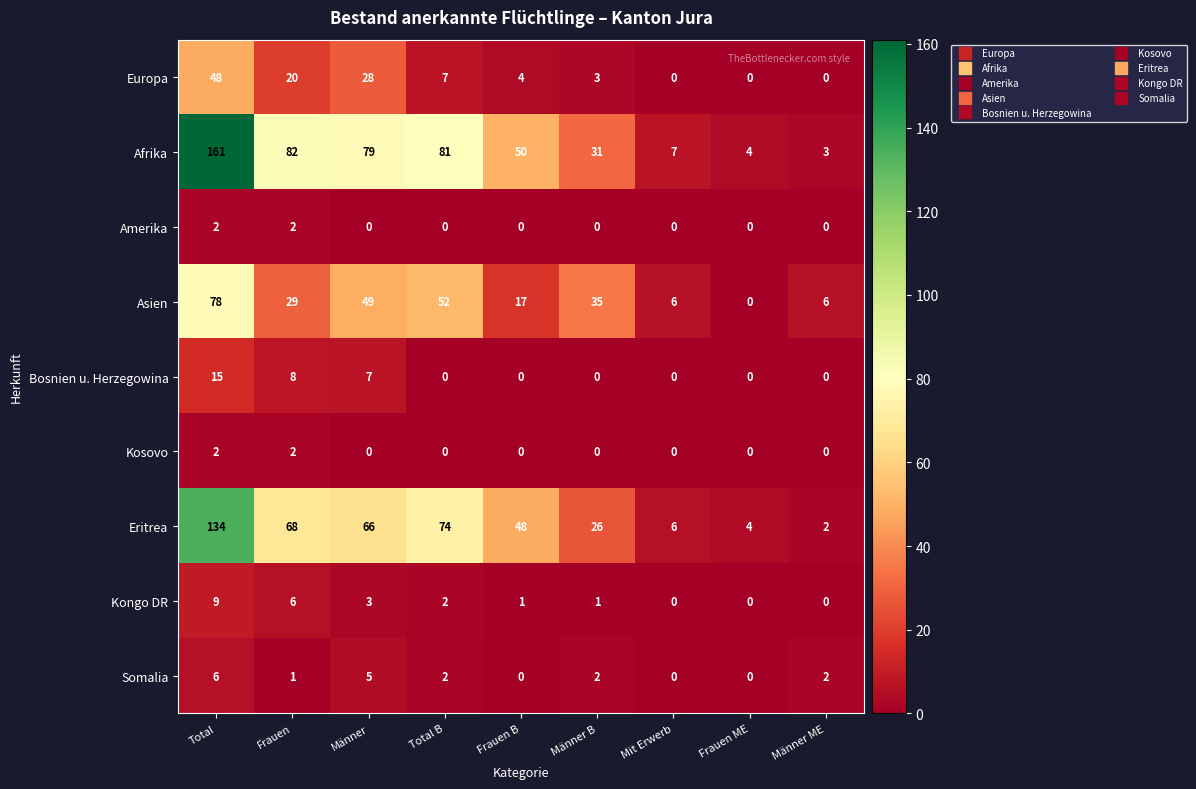

Is it true that Bosnien u. Herzegowina equals 9 at Männer B?

False